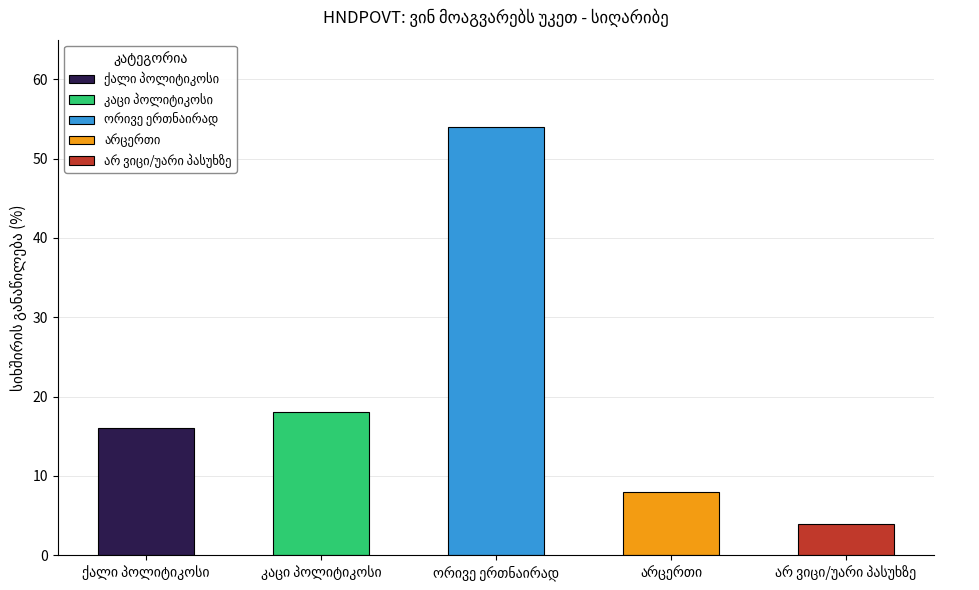

Rank the categories by value from highest to lowest.

ორივე ერთნაირად, კაცი პოლიტიკოსი, ქალი პოლიტიკოსი, არცერთი, არ ვიცი/უარი პასუხზე